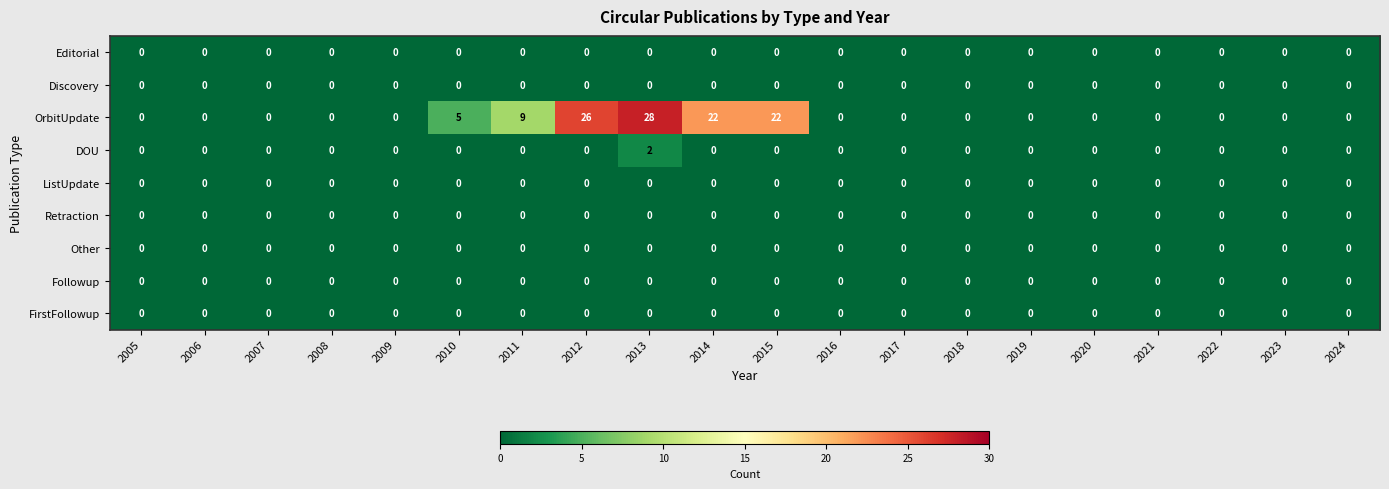

Is it true that DOU equals -1 at 2009?

False